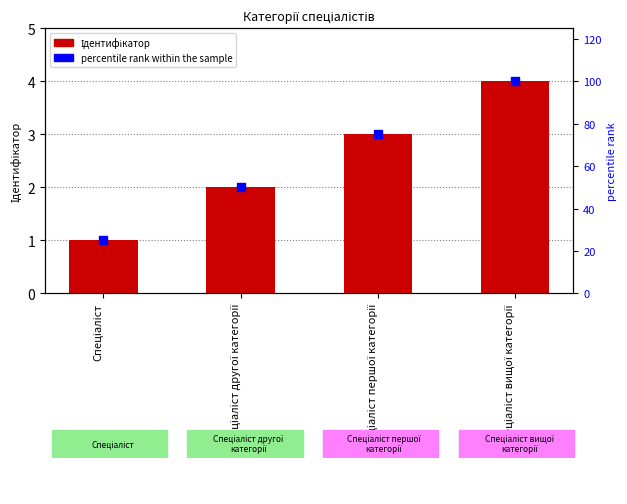

At which category is the sum across all series the highest?

Спеціаліст вищої категорії